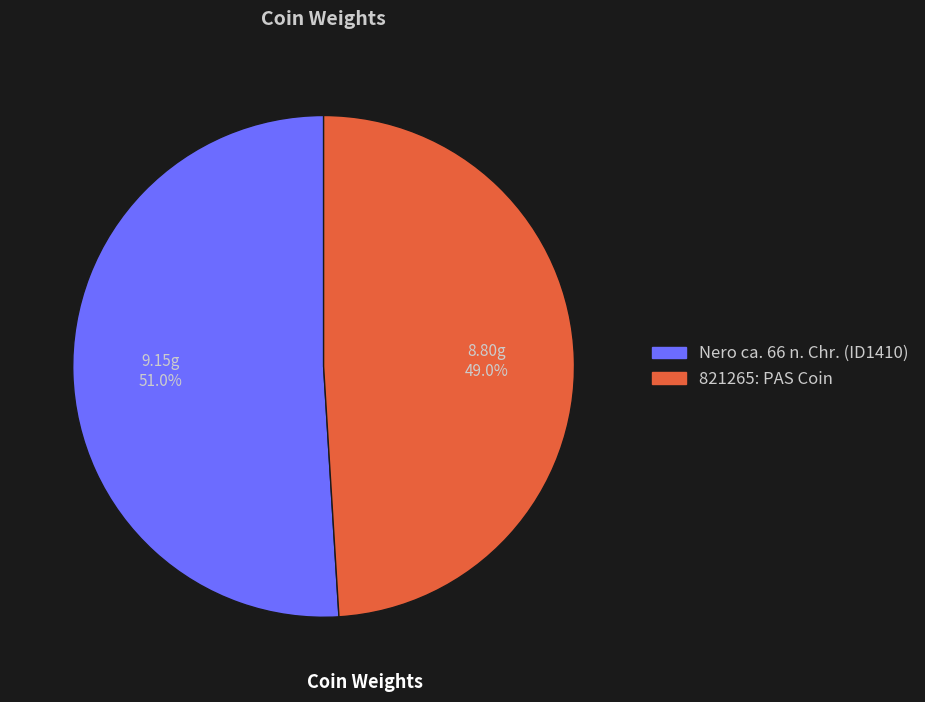

How many slices are in this pie chart?

2